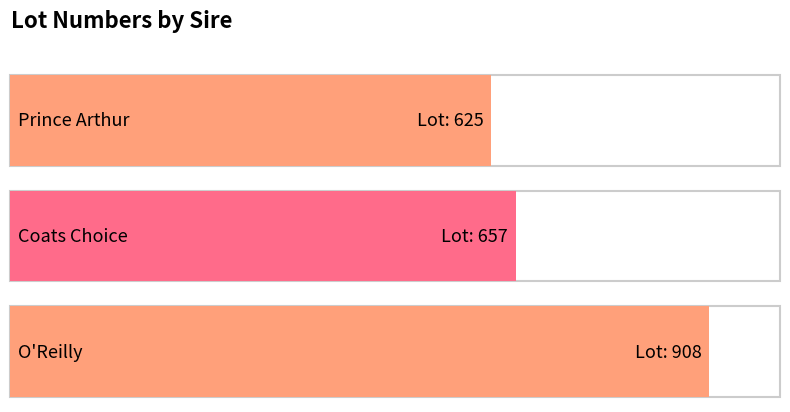

What is the label of the 3rd point from the left?

O'Reilly